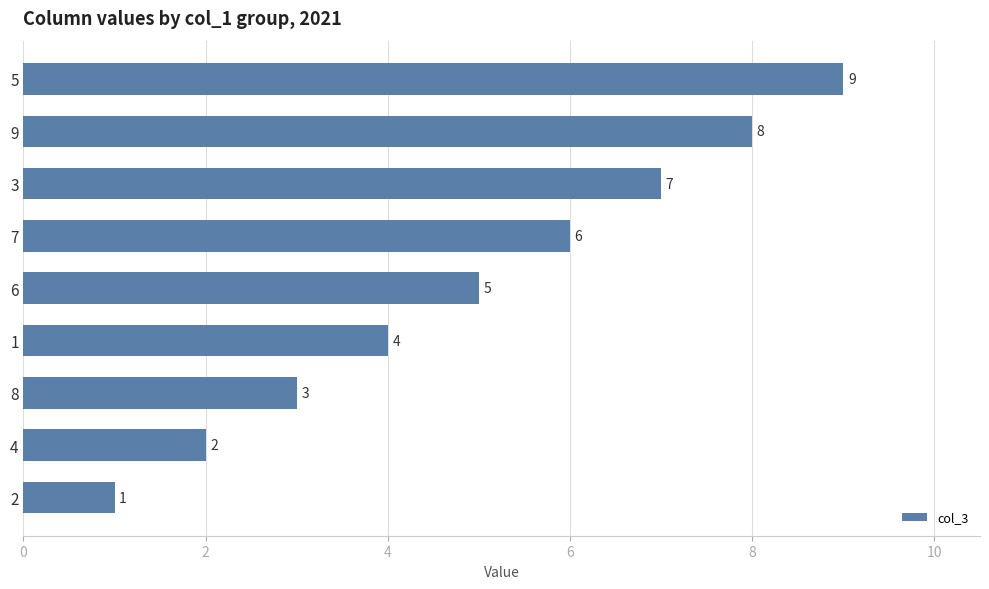

Between 8 and 4, which is larger?

8